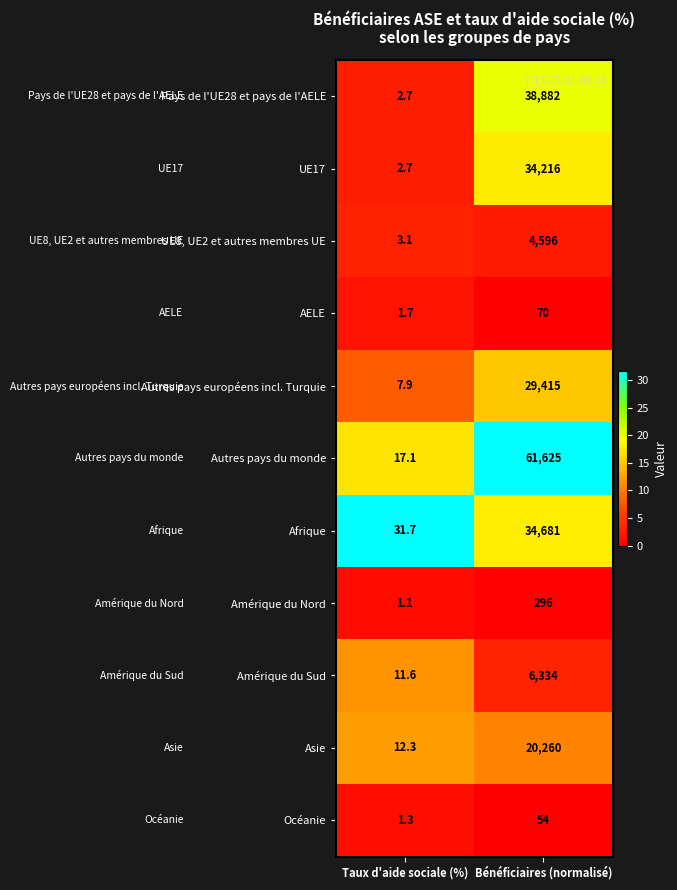

Reading left to right, extract all data points from this chart.

Pays de l'UE28 et pays de l'AELE: 2.7	38882.0
UE17: 2.7	34216.0
UE8, UE2 et autres membres UE: 3.1	4596.0
AELE: 1.7	70.0
Autres pays européens incl. Turquie: 7.9	29415.0
Autres pays du monde: 17.1	61625.0
Afrique: 31.7	34681.0
Amérique du Nord: 1.1	296.0
Amérique du Sud: 11.6	6334.0
Asie: 12.3	20260.0
Océanie: 1.3	54.0